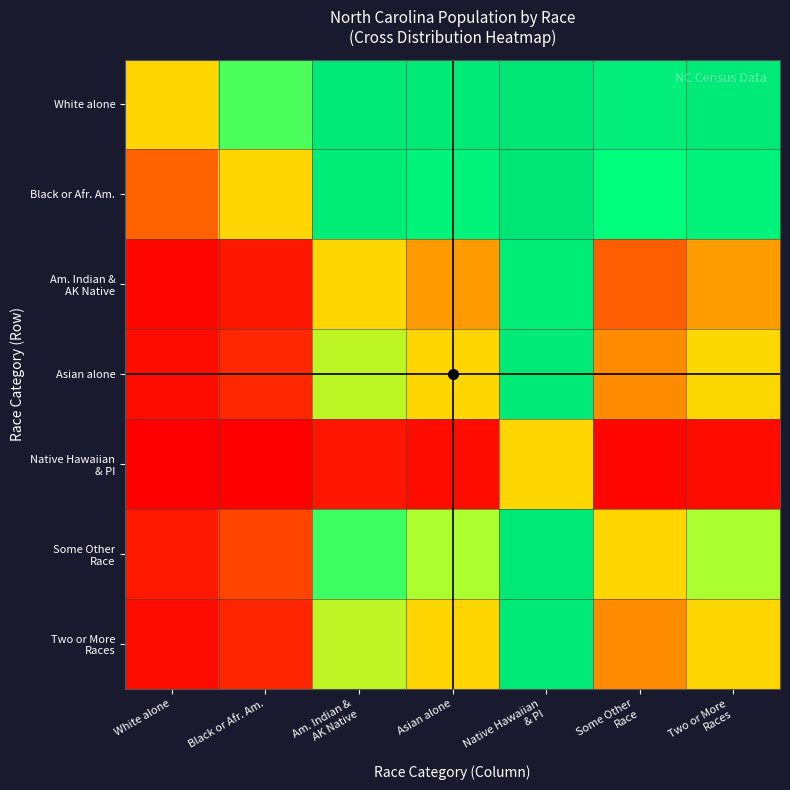

Rank the series by their maximum value, from highest to lowest.

White alone, Black or Afr. Am., Some Other Race, Asian alone, Two or More Races, Am. Indian & AK Native, Native Hawaiian & PI